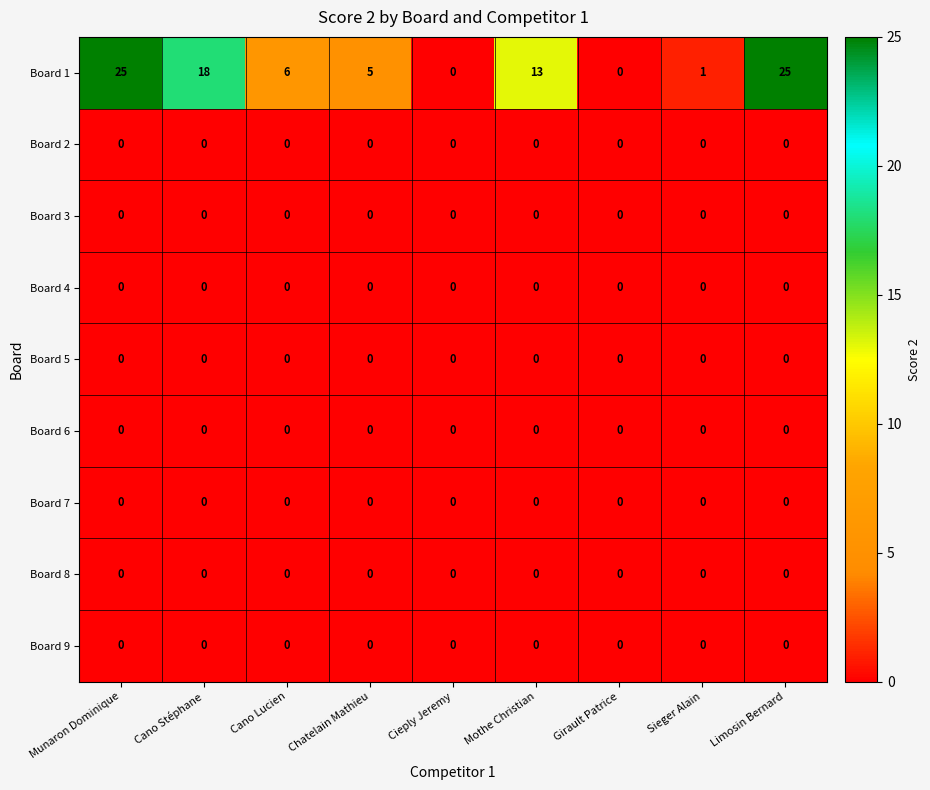

Between Cano Stéphane and Mothe Christian, which series saw the biggest shift?

Board 1